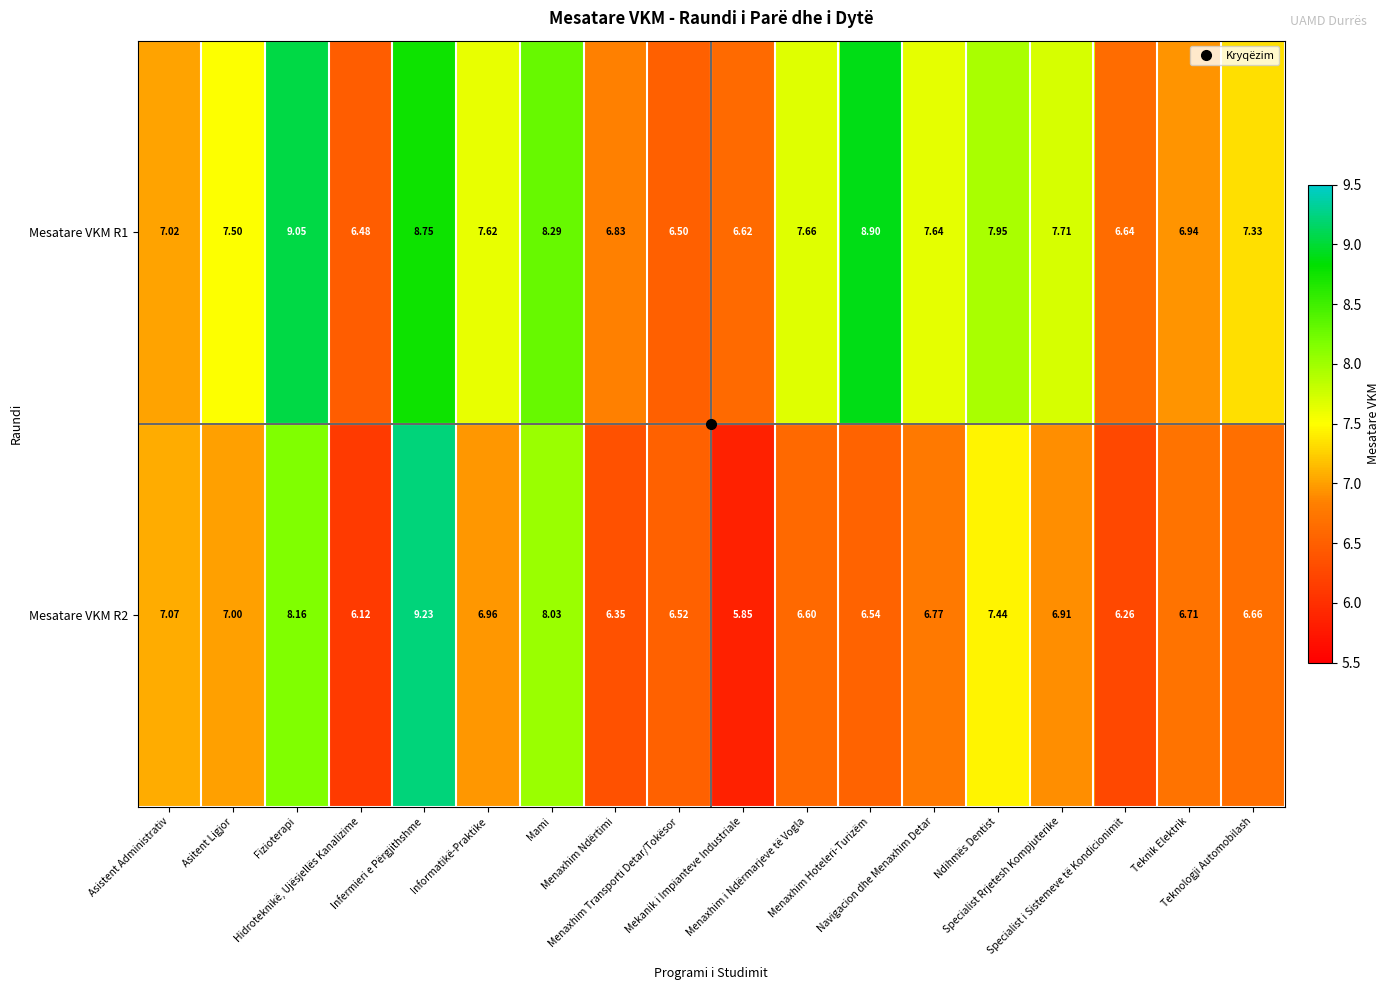

At which category is the sum across all series the highest?

Infermieri e Përgjithshme